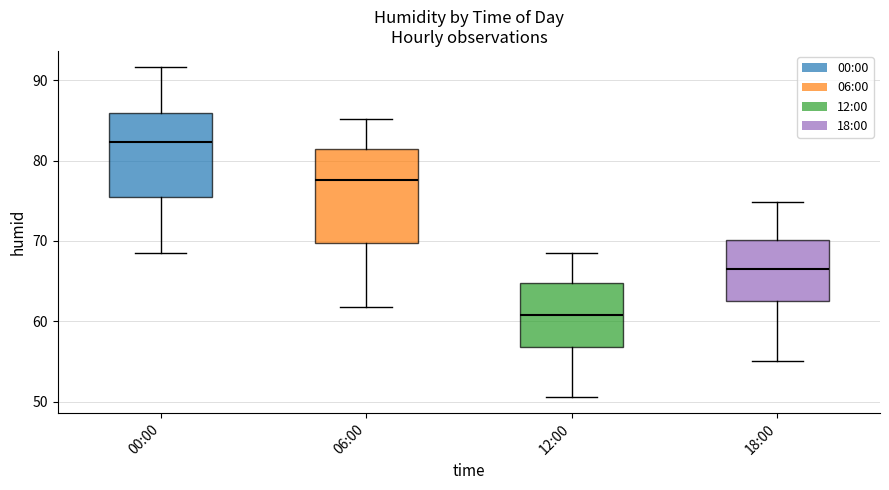

Which box is the tallest, from its lower edge to its upper edge?

06:00